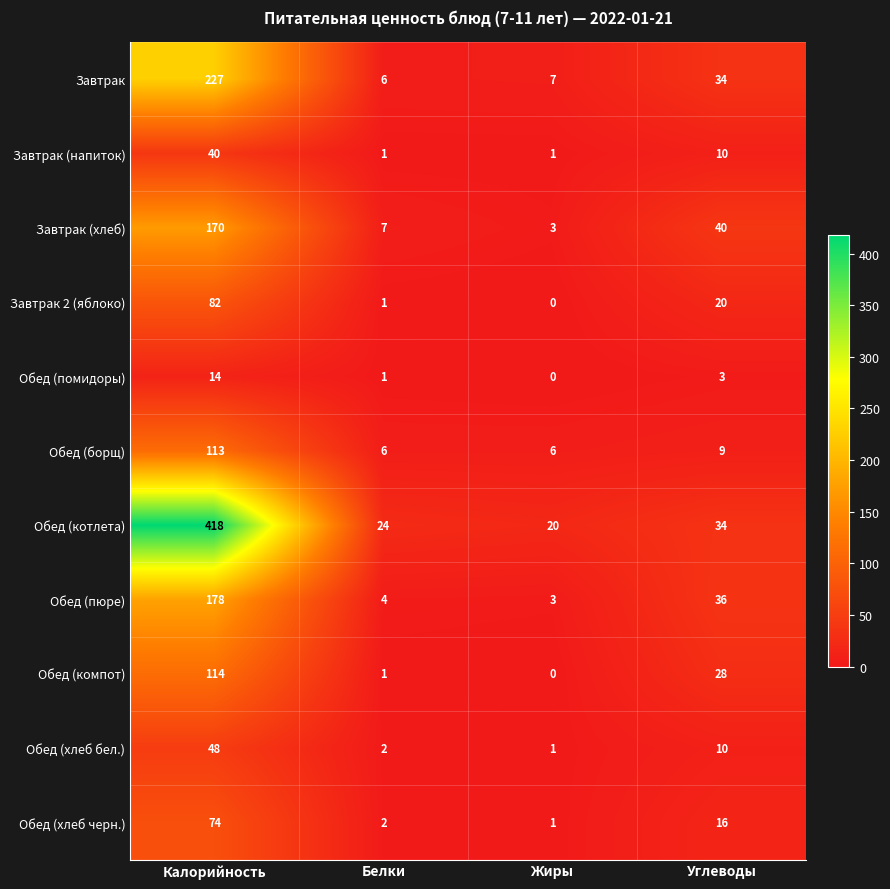

What is the difference between the highest and lowest values at Белки?

23